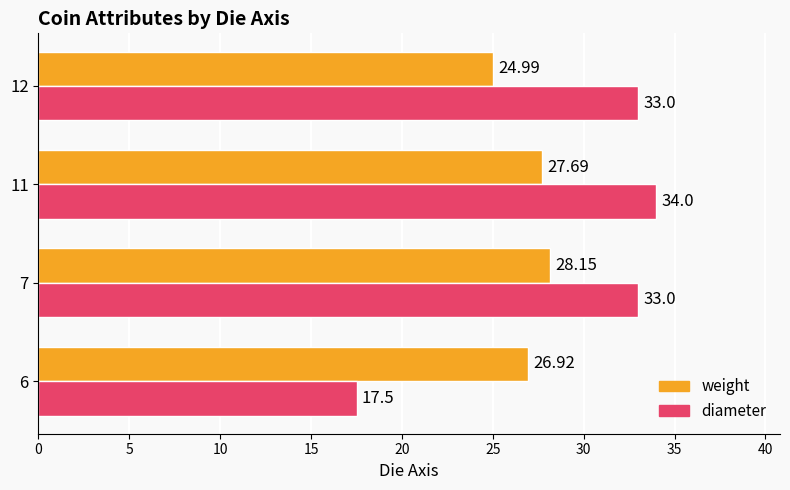

Which series has the largest total across all categories?

diameter